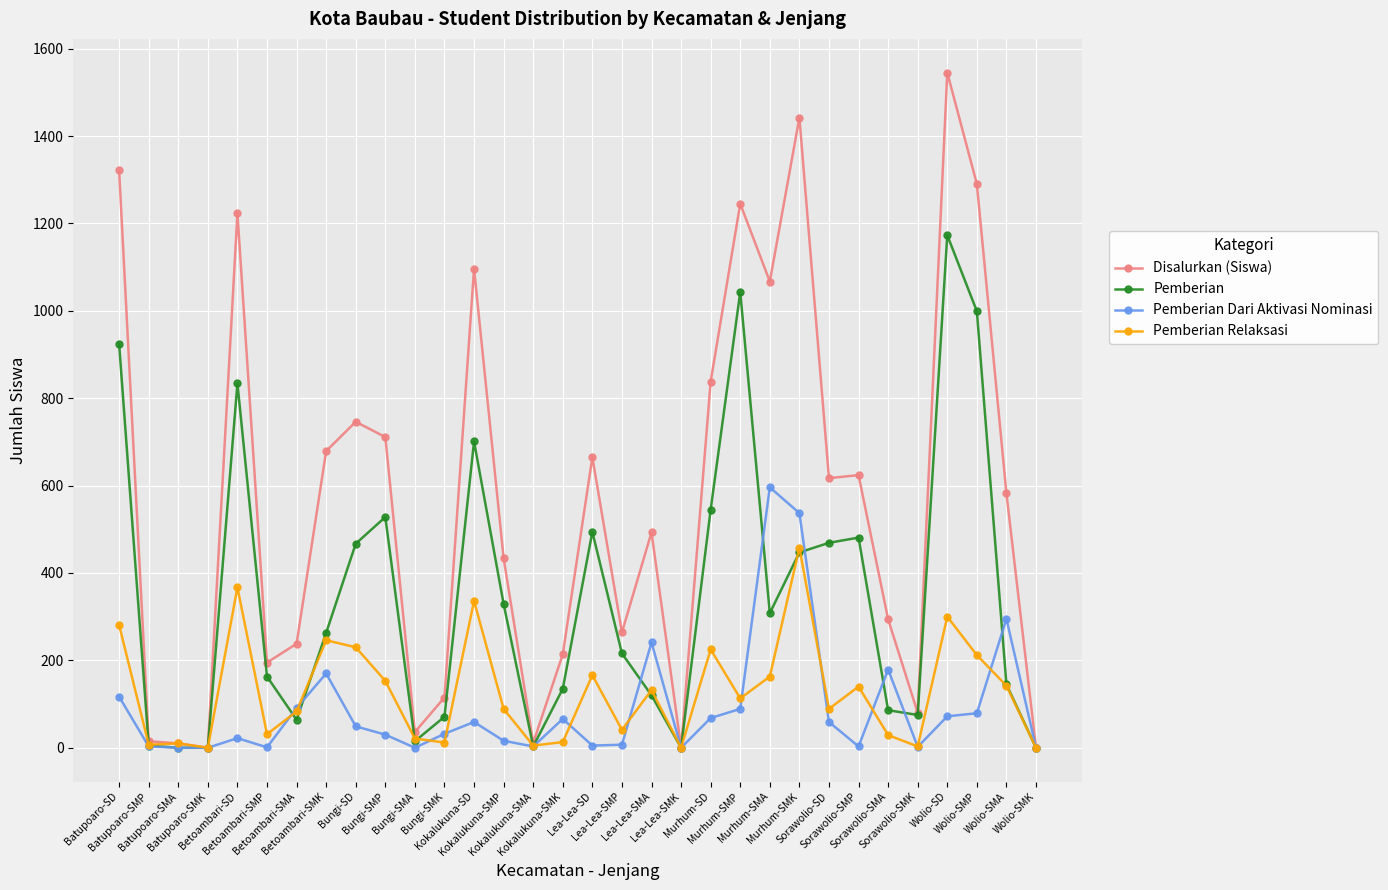

At which label does Disalurkan (Siswa) reach its peak?

Wolio-SD